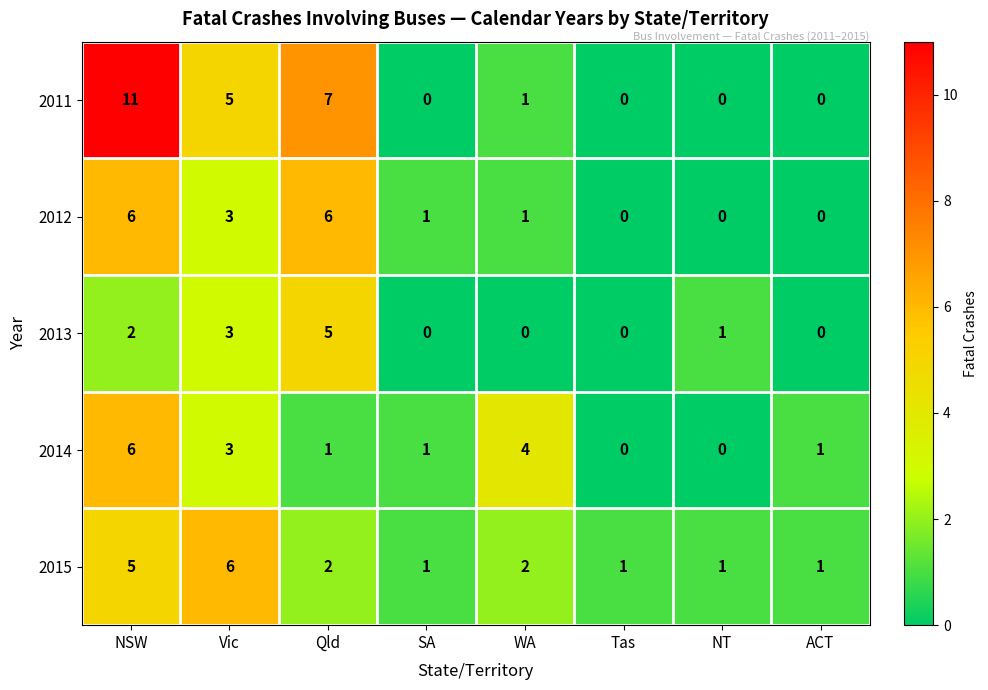

True or false: 2012 has a value of 4 at Qld.

False